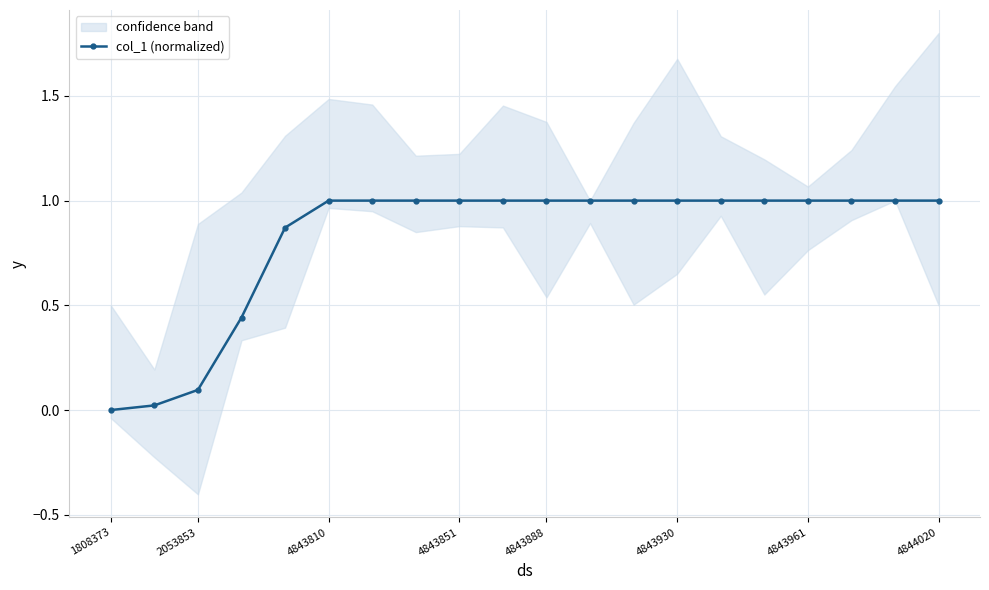

The value at 4843930 is 1.0. True or false?

True